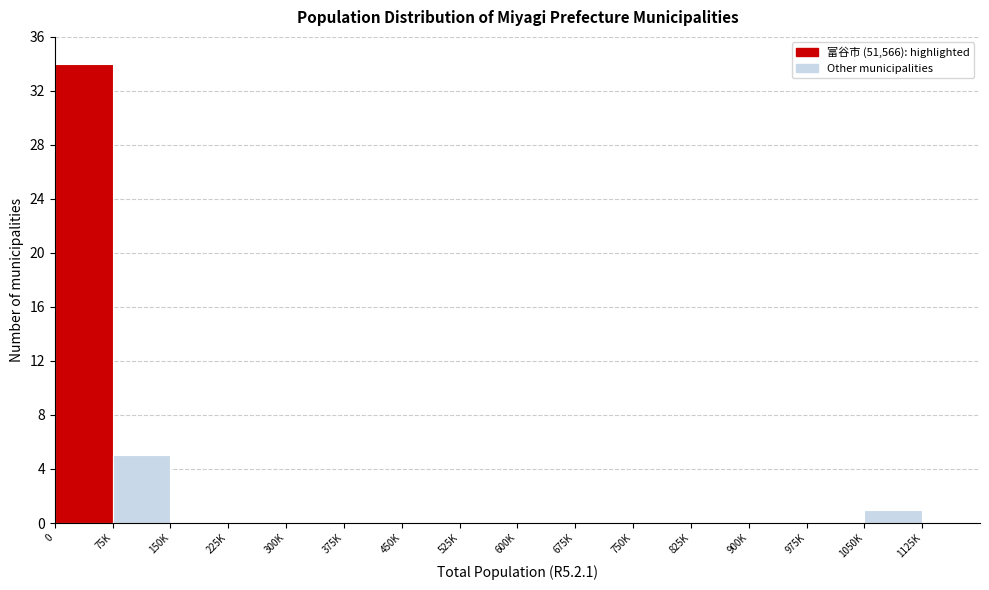

Reading left to right, extract all data points from this chart.

0=34	75K=5	150K=0	225K=0	300K=0	375K=0	450K=0	525K=0	600K=0	675K=0	750K=0	825K=0	900K=0	975K=0	1050K=1	1125K=0